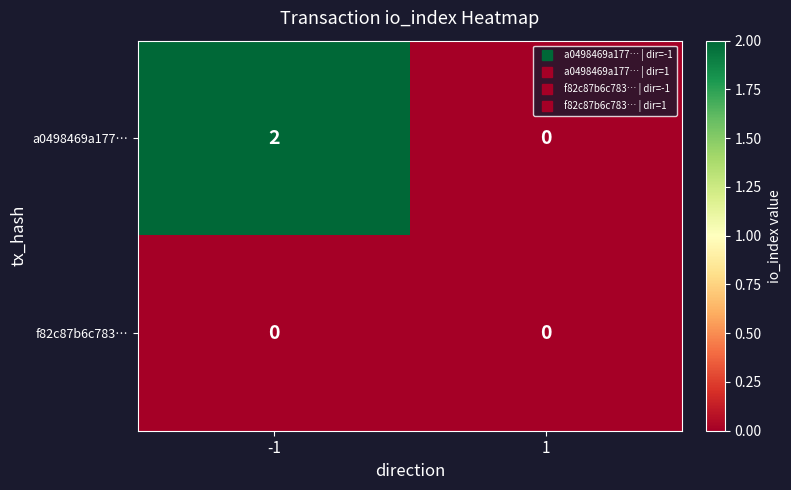

Between -1 and 1, which series saw the biggest shift?

a0498469a177…